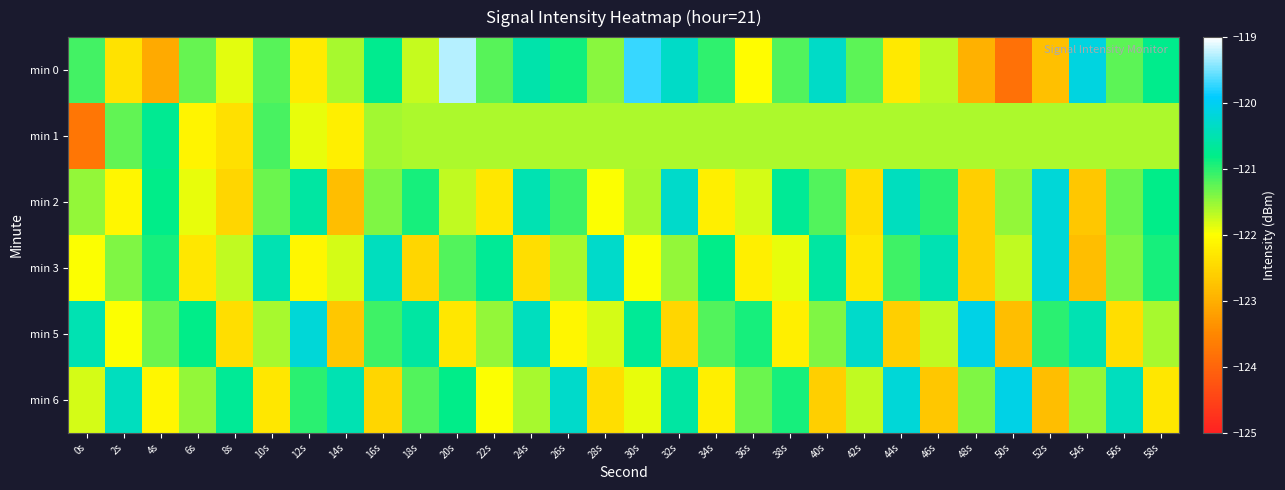

Rank the series at 30s from lowest to highest value.

min 3, min 6, min 1, min 2, min 5, min 0